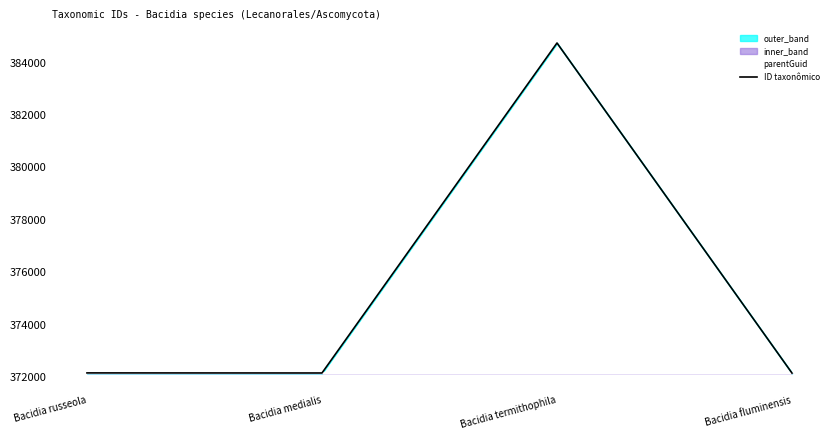

Reading left to right, transcribe all the data shown in this chart.

parentGuid: 372146	372146	372146	372146
ID taxonômico: 372157	372154	384745	372150